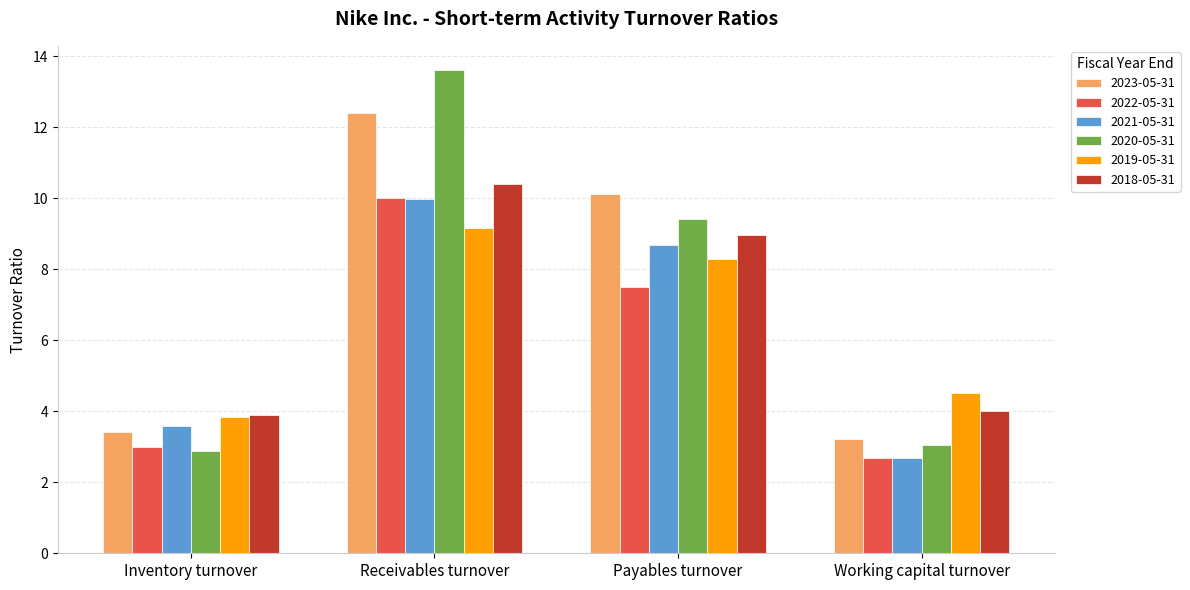

True or false: 2018-05-31 has a value of 3.9 at Inventory turnover.

True